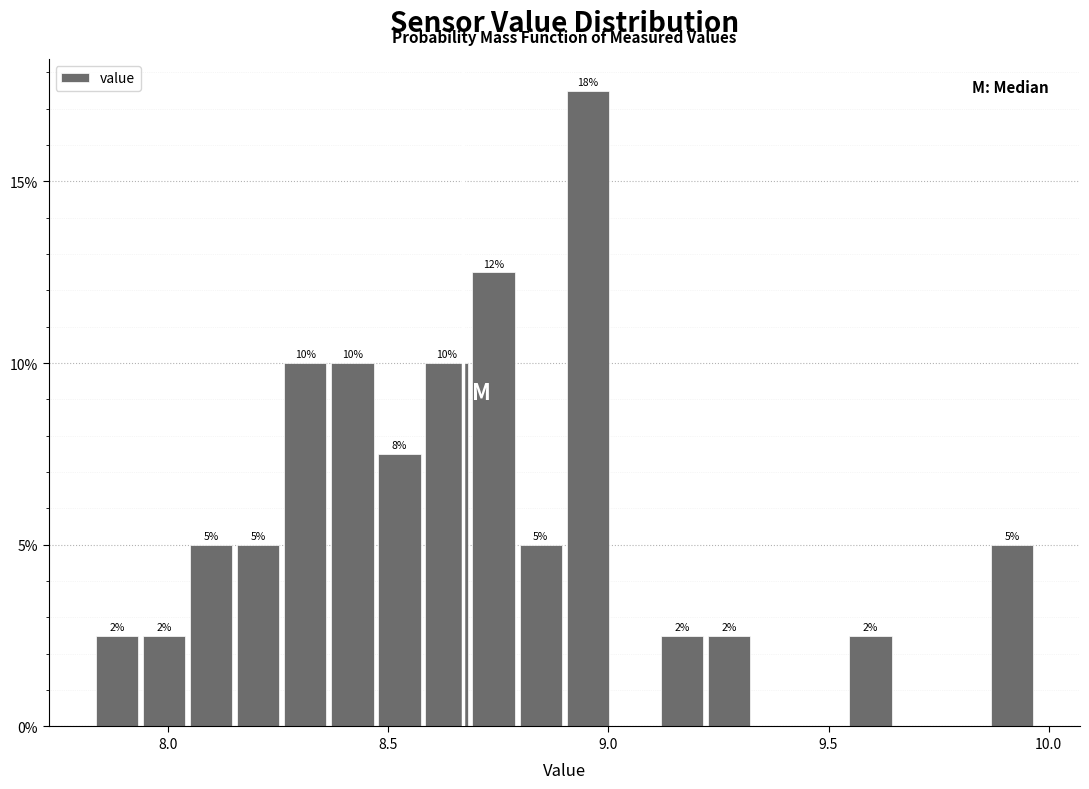

Read against the x-axis, roughly where is the centre of the tallest bar?

8.95